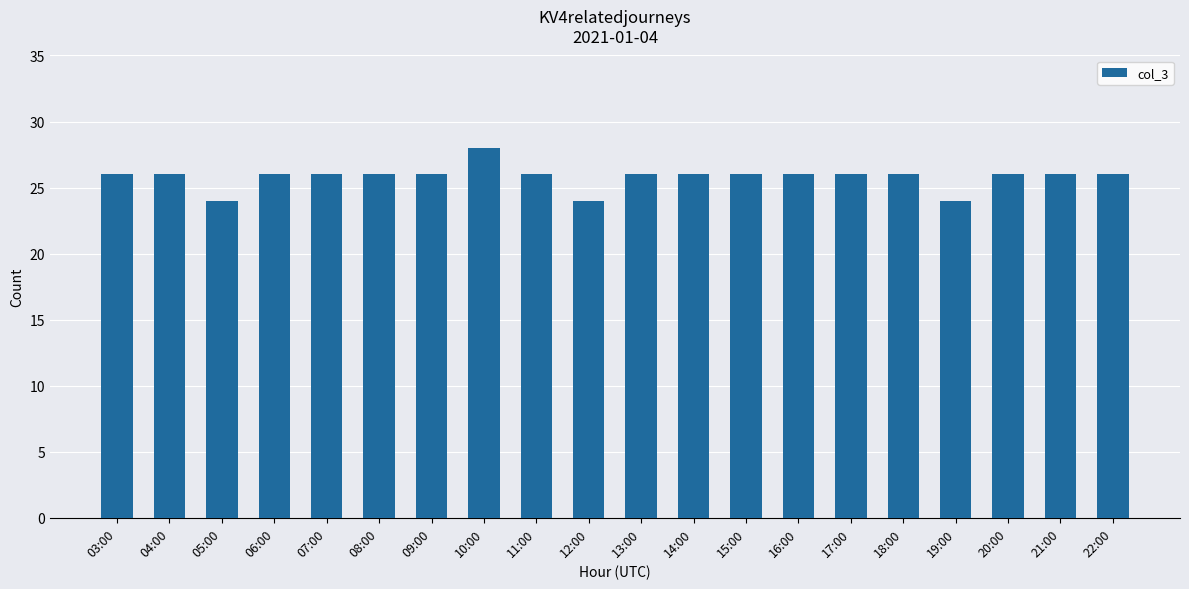

Between 12:00 and 07:00, which is larger?

07:00